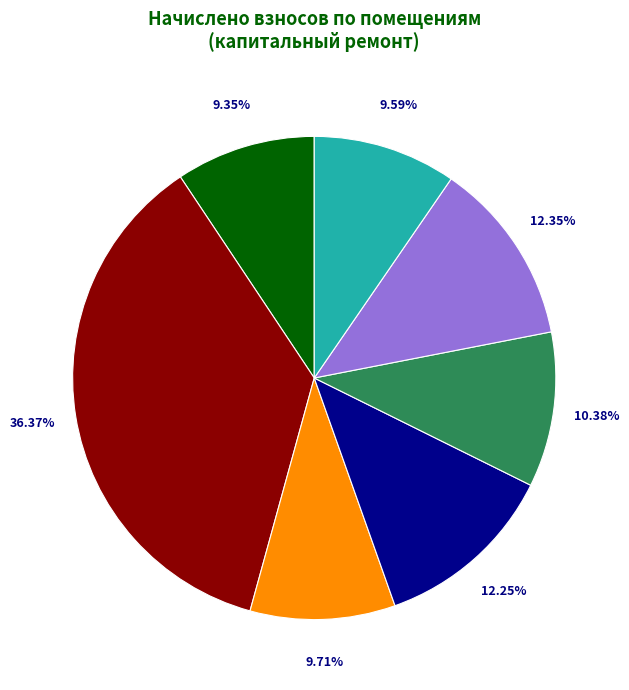

Is there a majority slice in this chart?

No